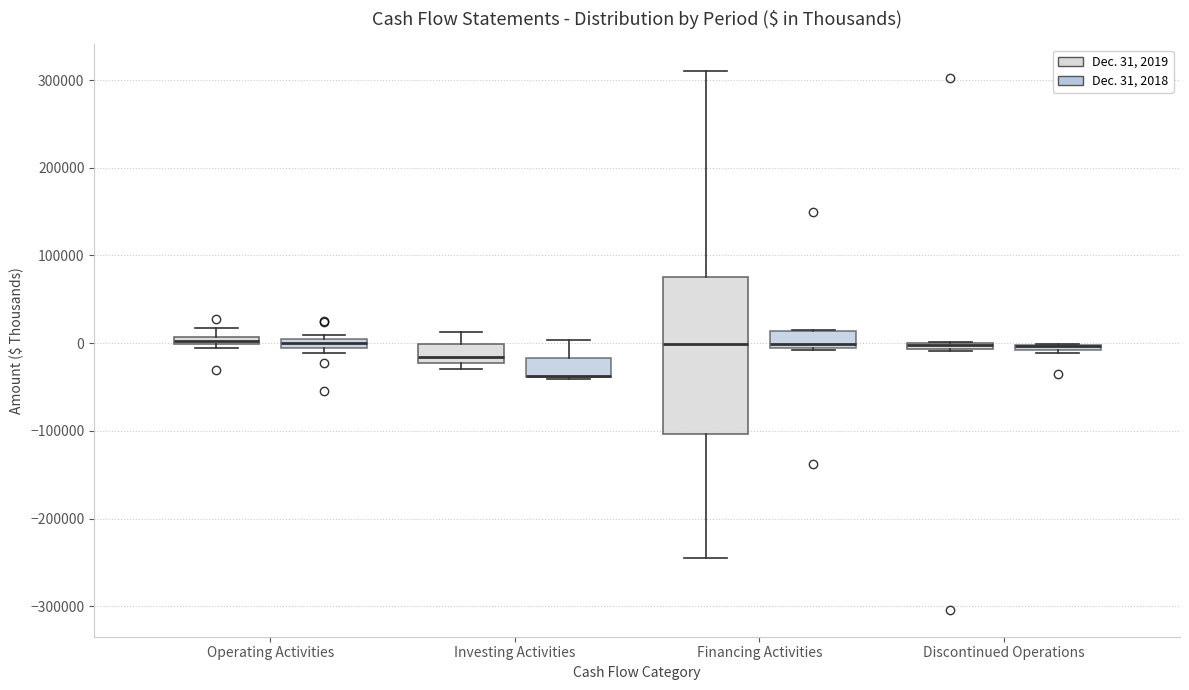

Which box is the tallest, from its lower edge to its upper edge?

Financing Activities (Dec. 31, 2019)